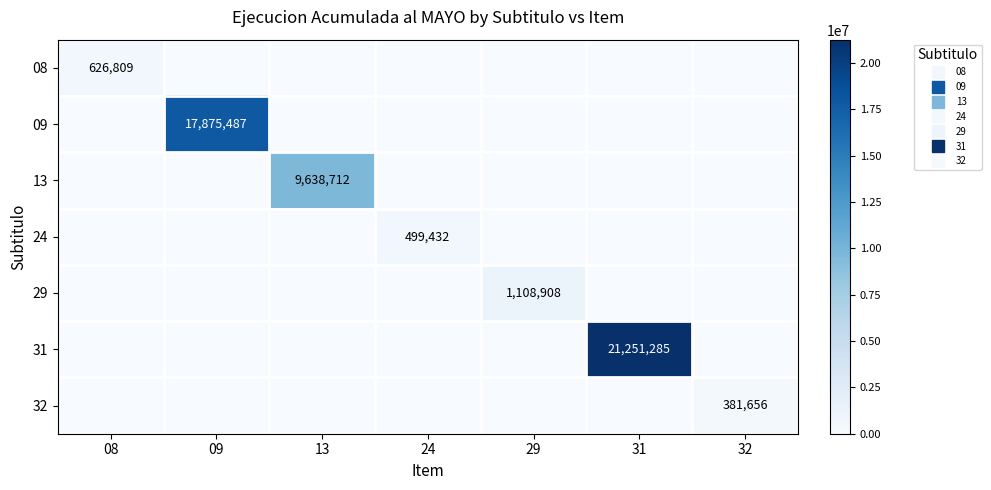

At how many categories does at least one series exceed 10668786?

2